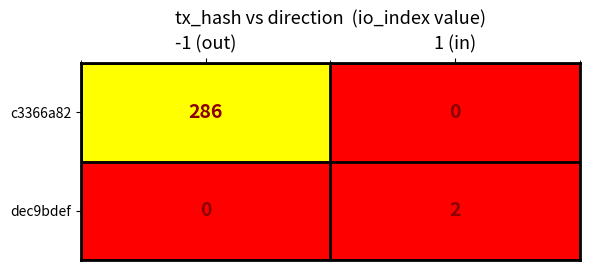

Is it true that dec9bdef equals 3 at 1 (in)?

False